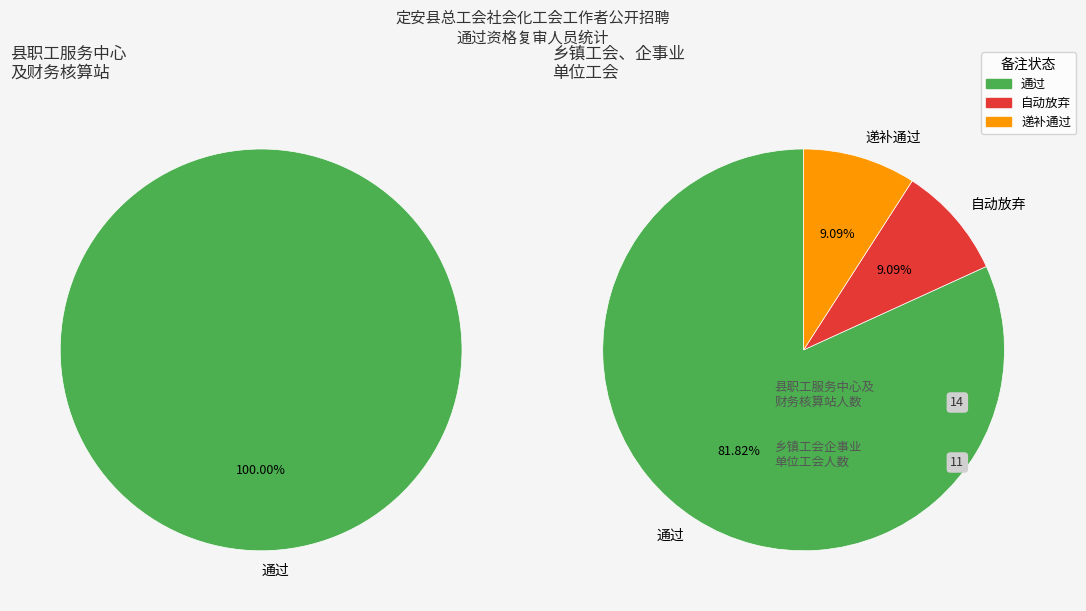

Does 通过 represent more than half of the total?

Yes